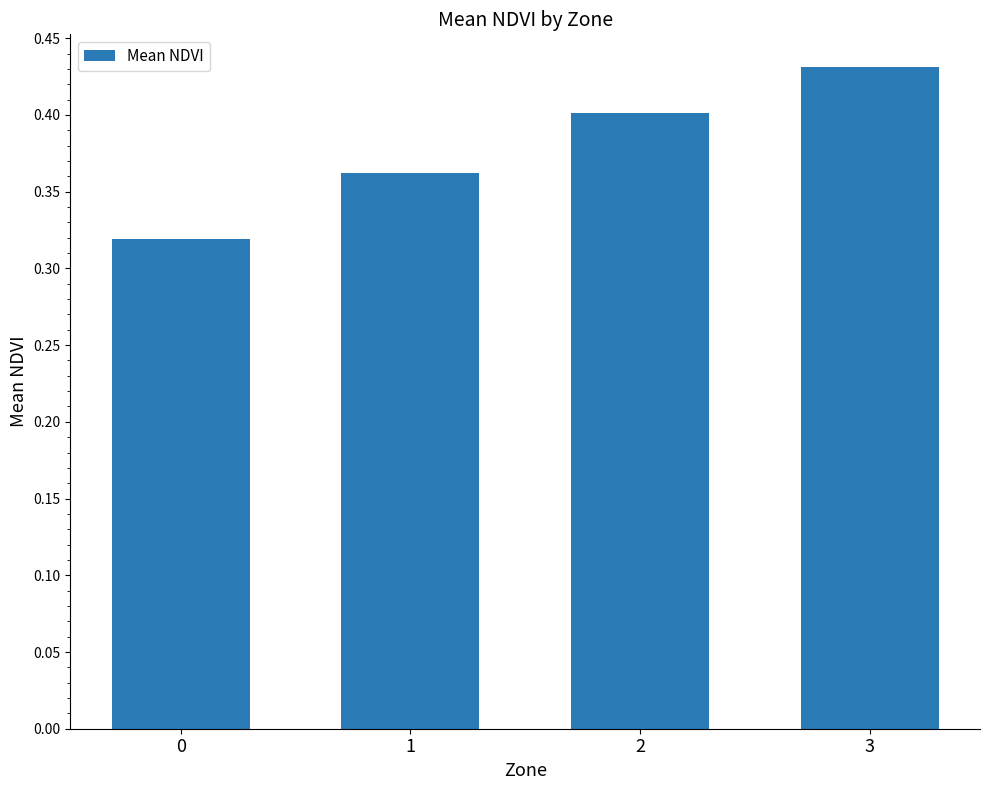

What is the difference between the maximum and minimum values?

0.1